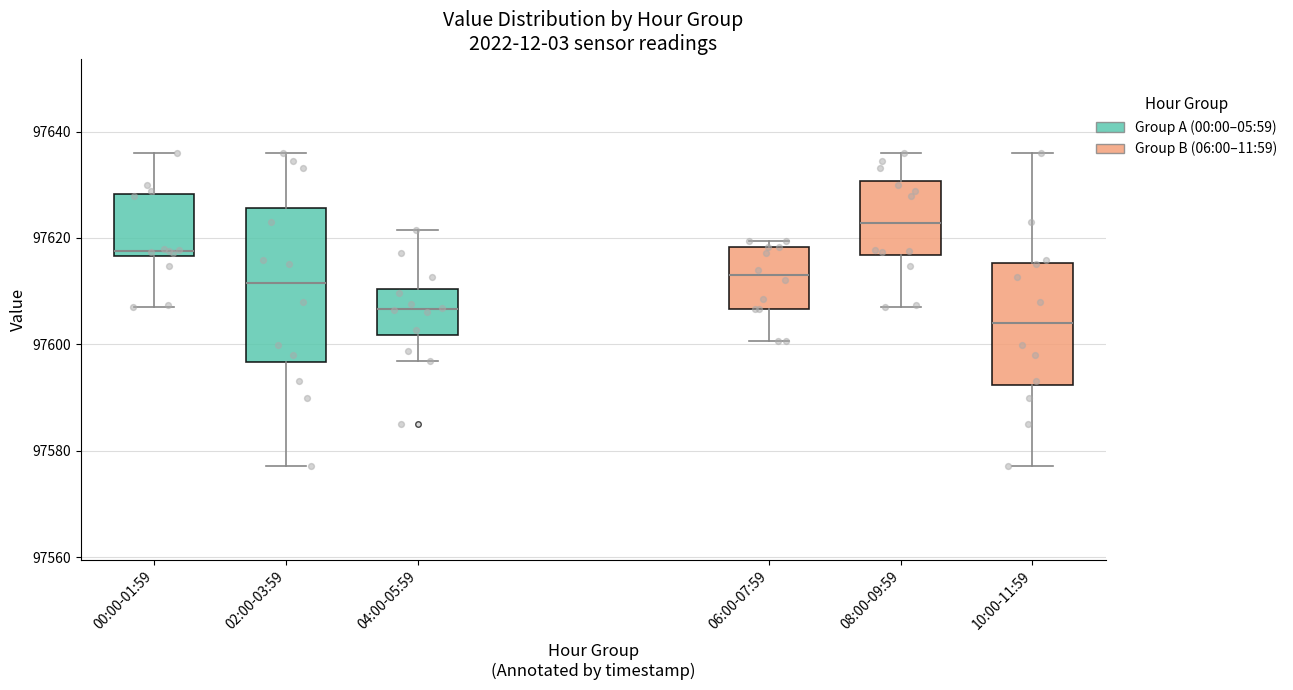

Comparing the boxes themselves (not the whiskers), which one is the tallest?

02:00-03:59